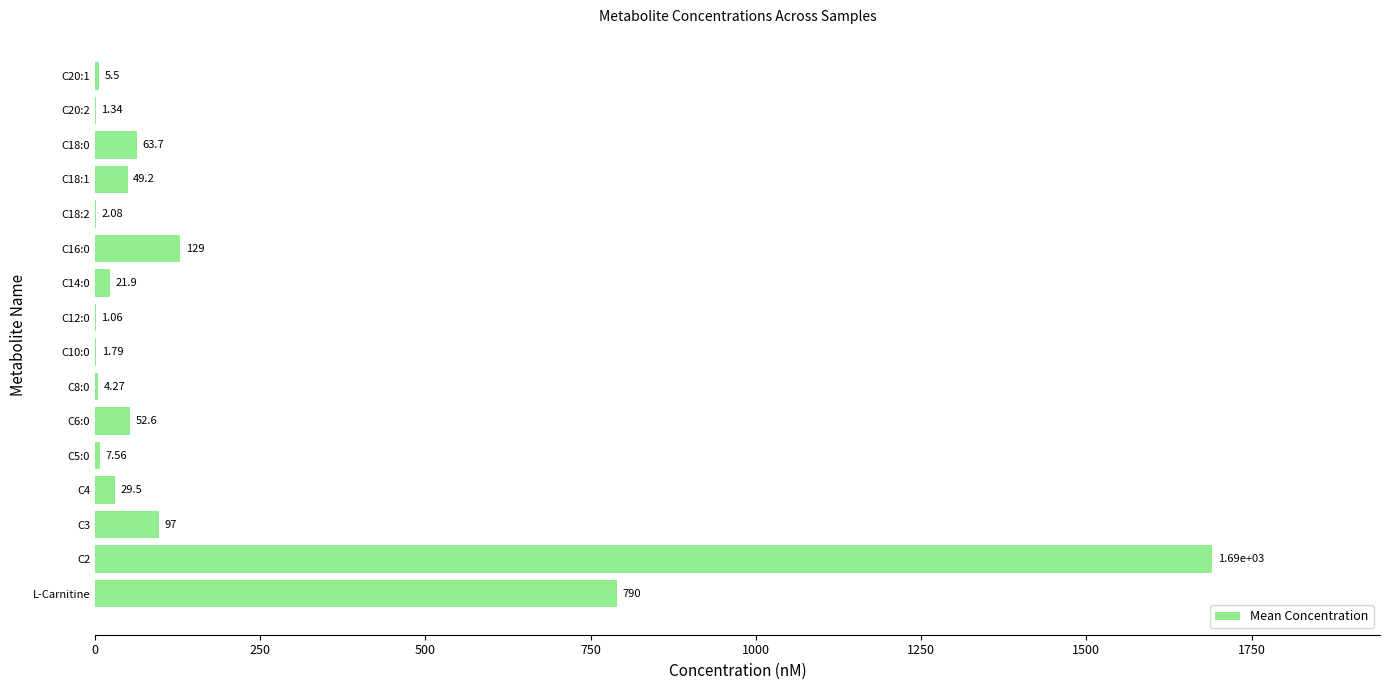

Between C2 and C20:1, which is larger?

C2